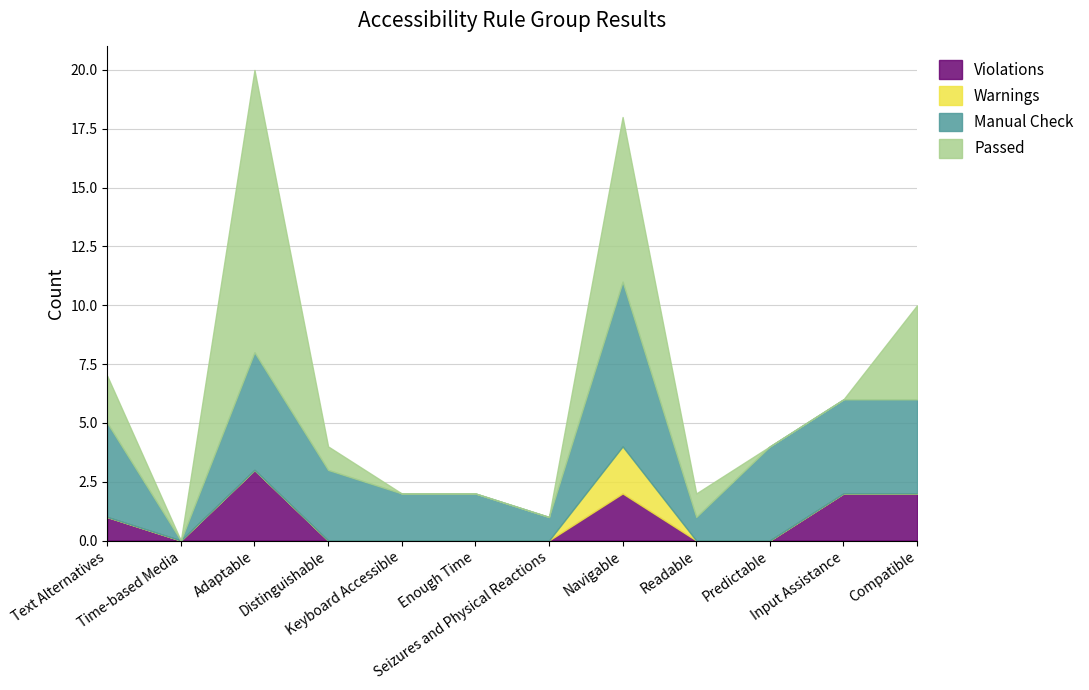

Which series has the largest total across all categories?

Manual Check